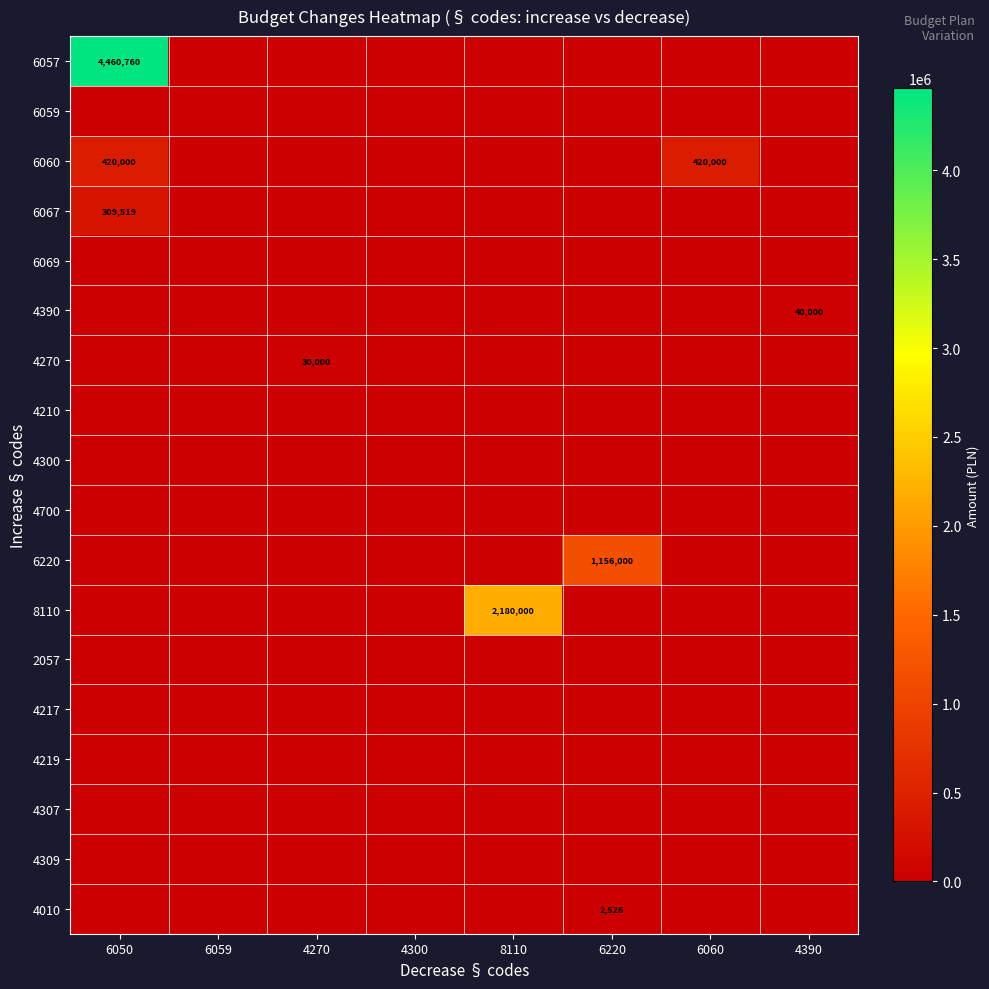

The value of 4270 at 4270 is 30000. True or false?

True